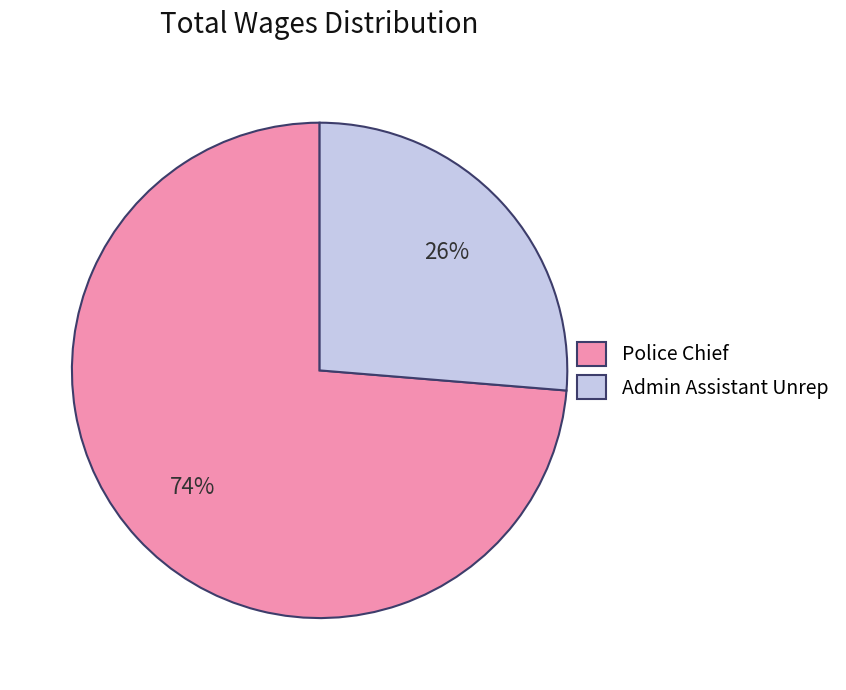

Is Admin Assistant Unrep the majority of the pie?

No